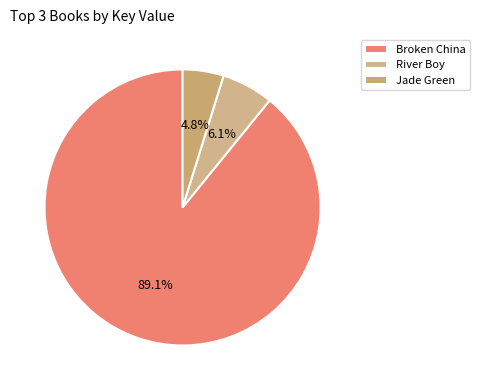

What percentage is NOT represented by Jade Green?

95.2%